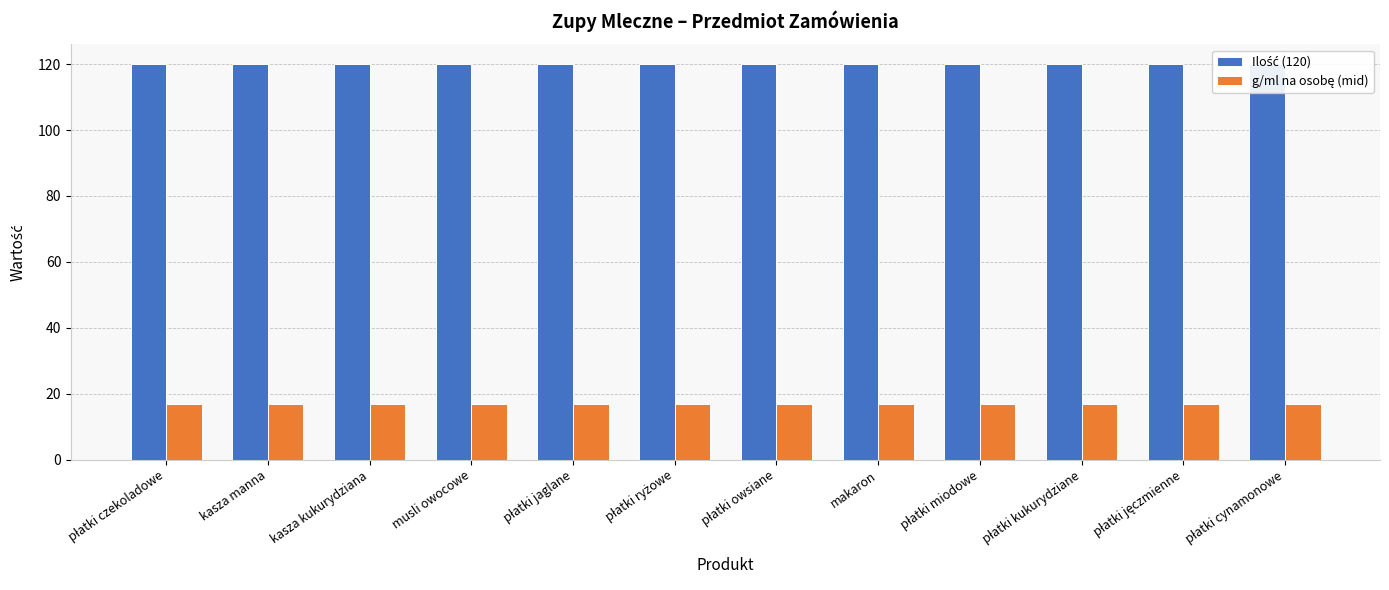

How many bars are there in each group?

2